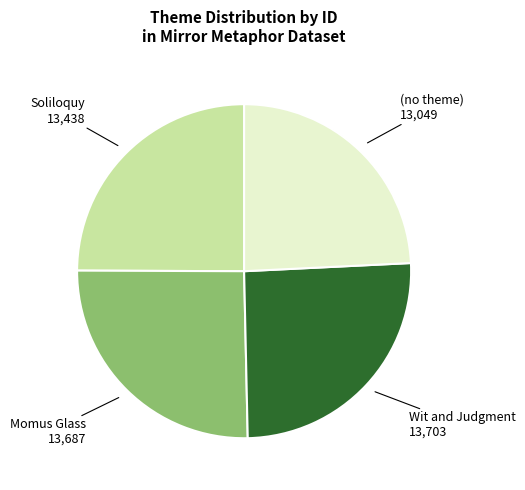

Does any single category account for the majority?

No